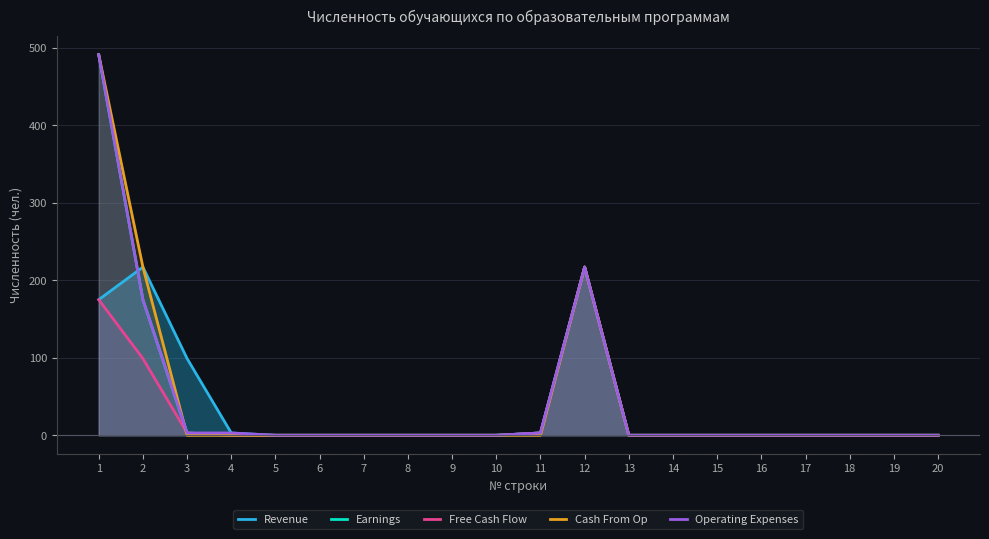

Count the number of data series in this chart.

5